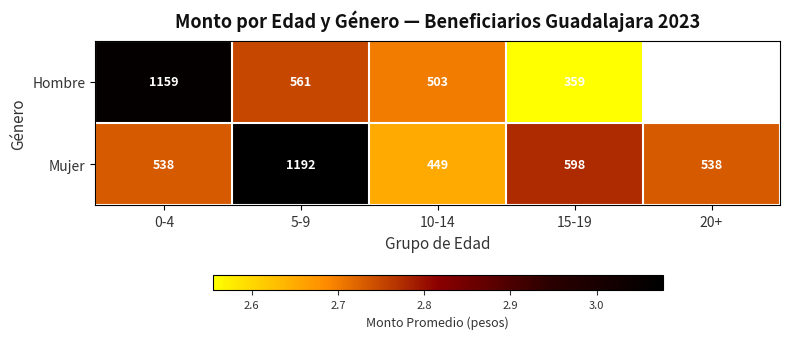

Which series changed the most between 0-4 and 5-9?

Mujer